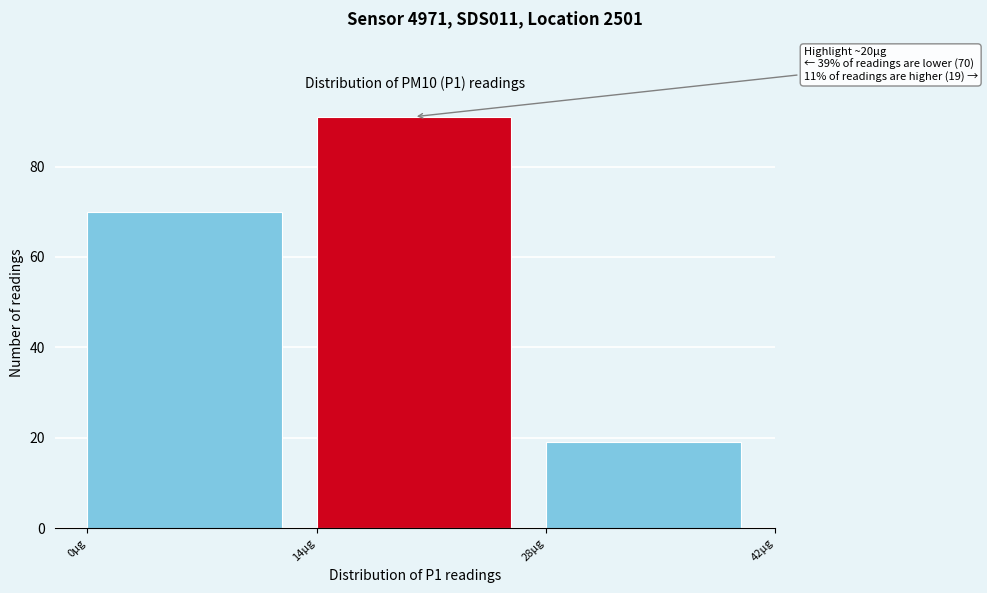

Which range on the x-axis has the tallest bar?

14 to 28